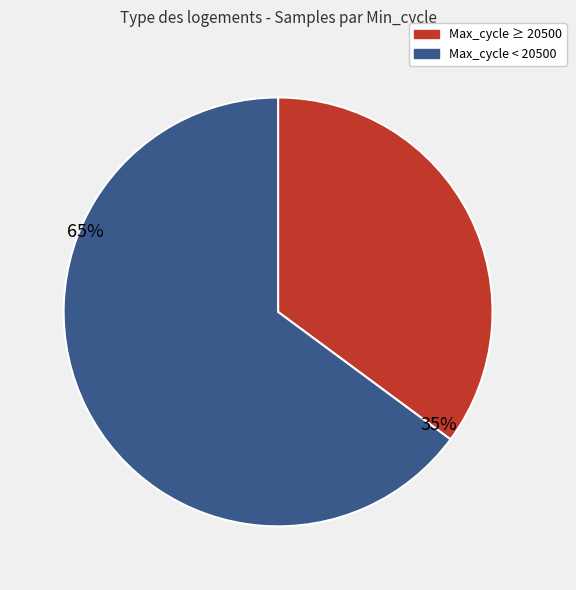

To the nearest percent, what is the difference between the largest and smallest slice percentages?

30%